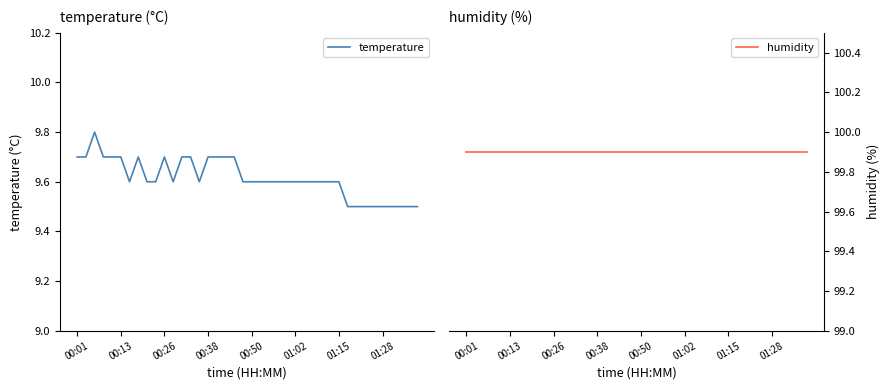

What is the spread (max minus min) of values at 01:15?

90.3